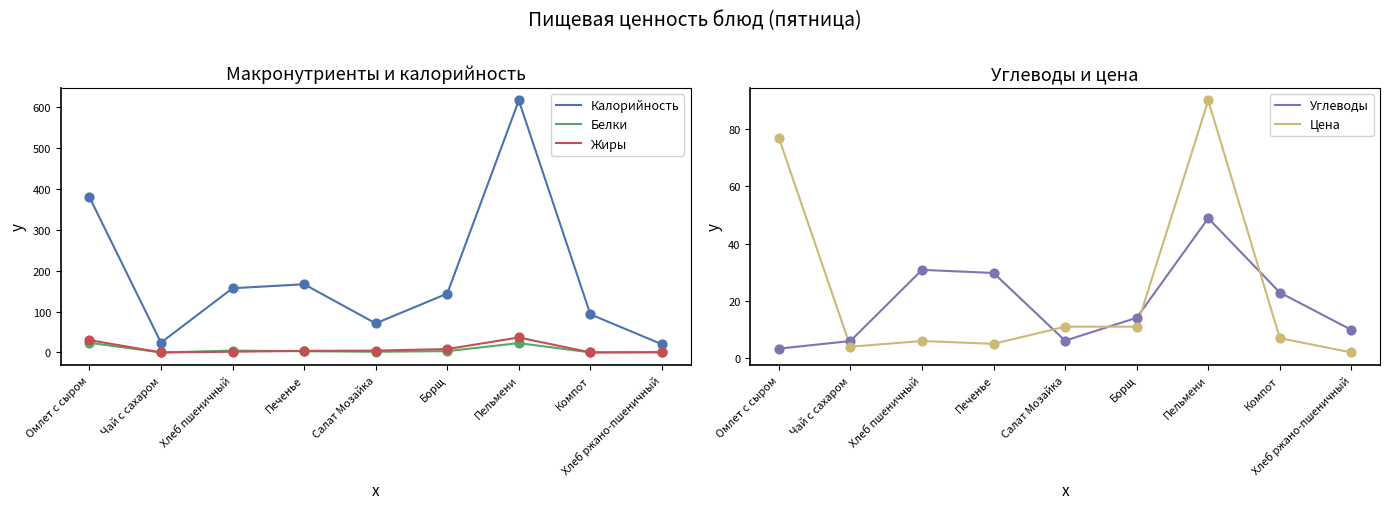

What is the total value across all series at Омлет с сыром?

514.1